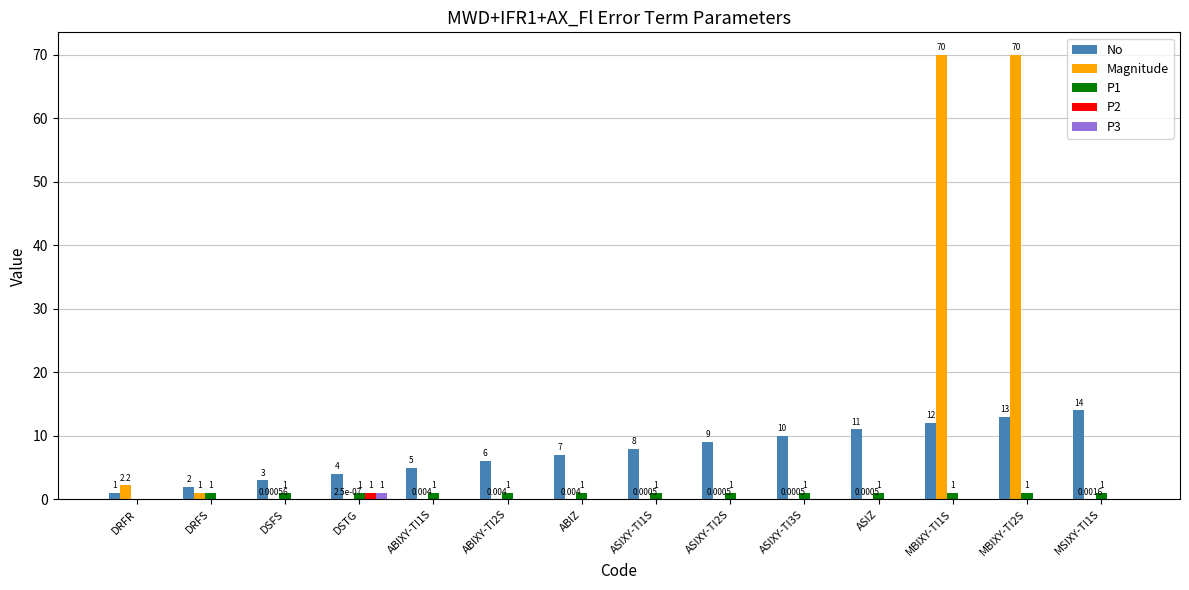

What is the maximum value shown in the chart?

70.0